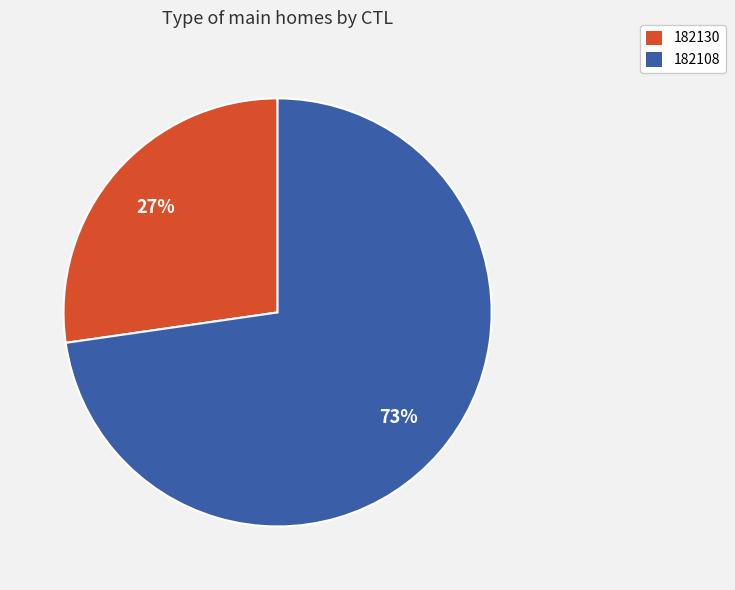

Between 182130 and 182108, which is larger?

182108